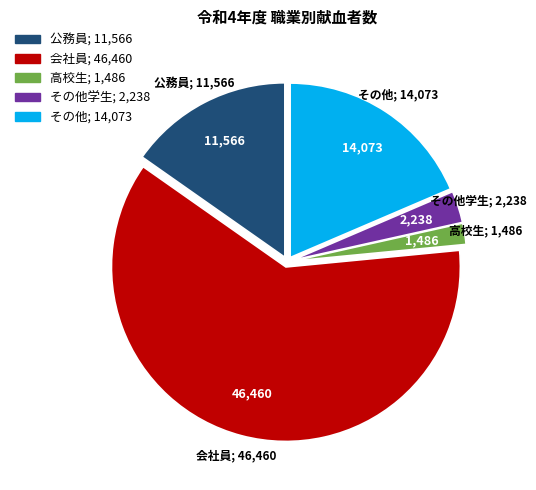

Is there a majority slice in this chart?

Yes